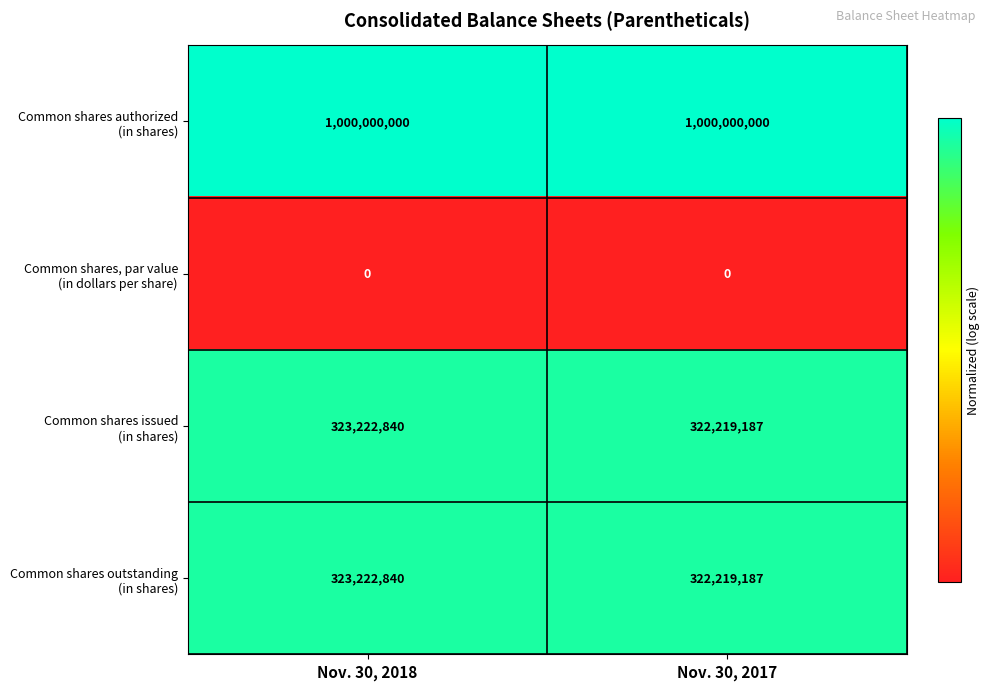

What is the spread (max minus min) of values at Nov. 30, 2017?

1000000000